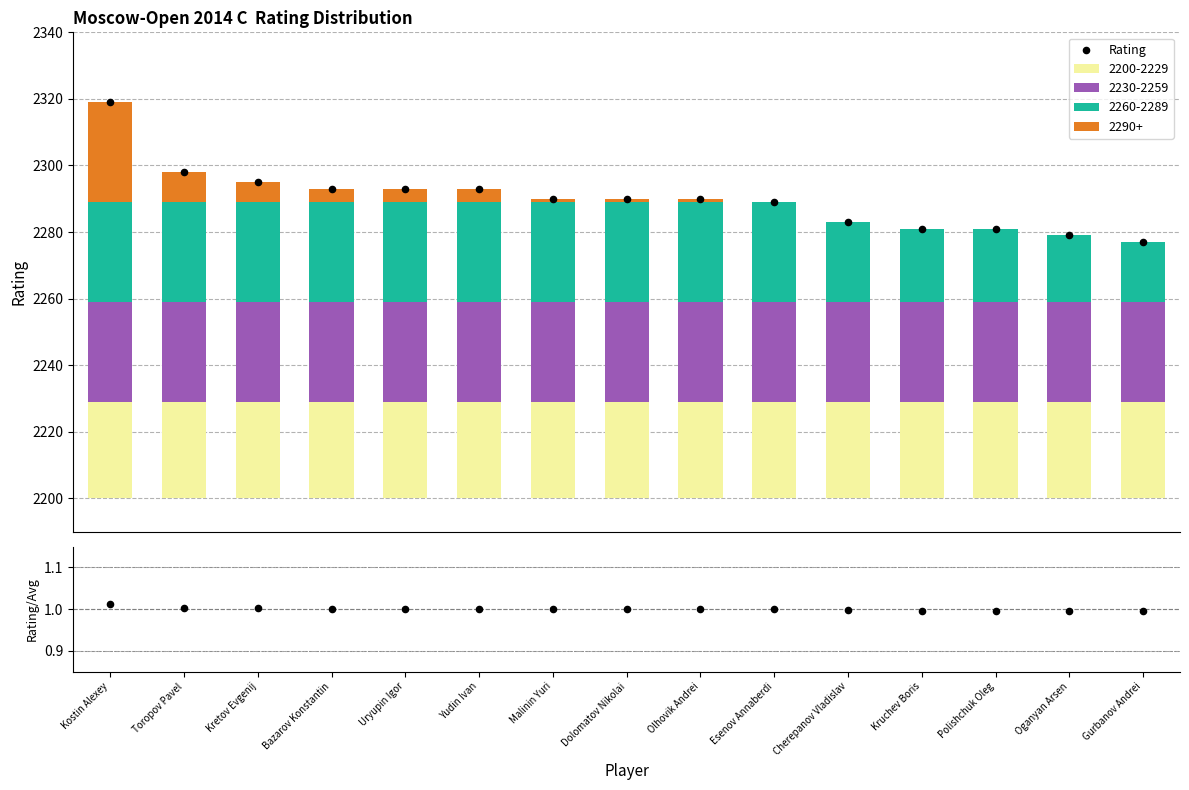

Which series has the largest total across all categories?

Rating